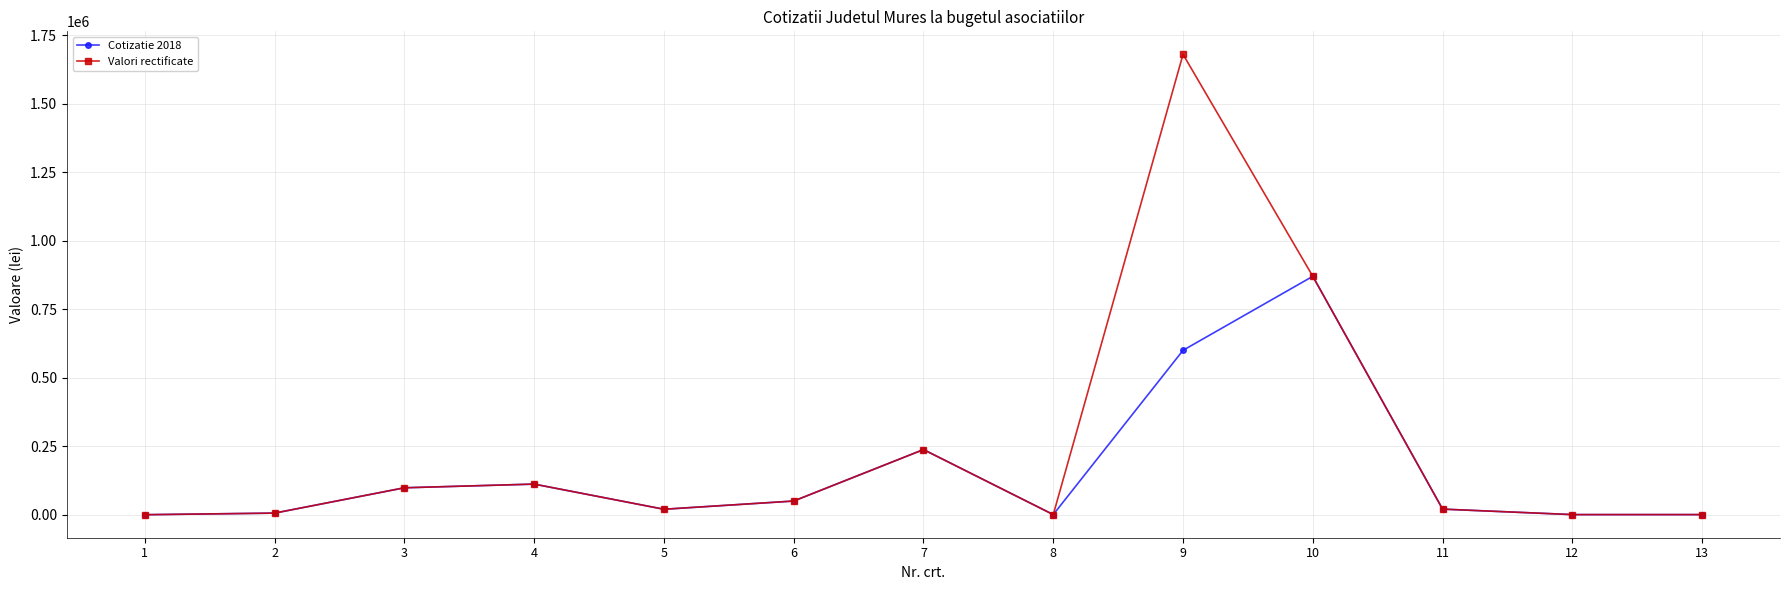

The Valori rectificate series shows 2683096 at 9. True or false?

False